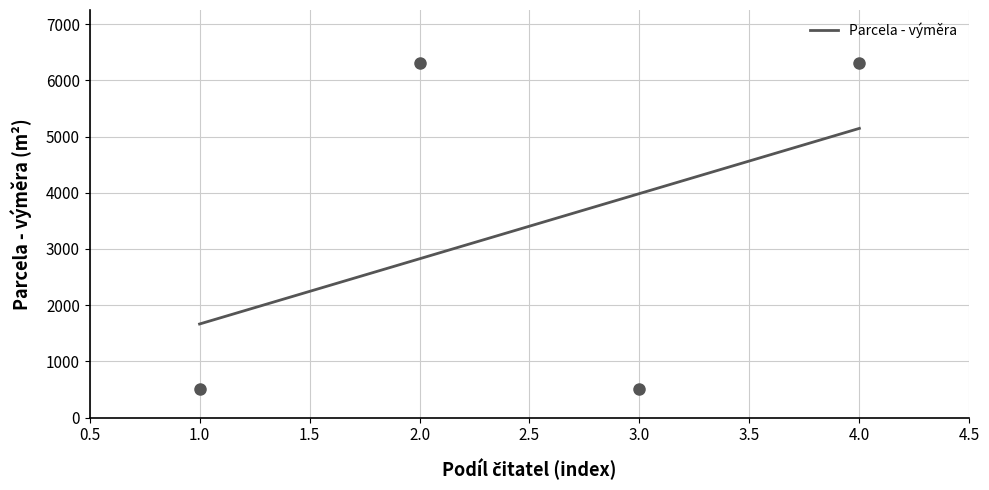

Reading left to right, what are all the values shown in this chart?

504	6306	504	6306